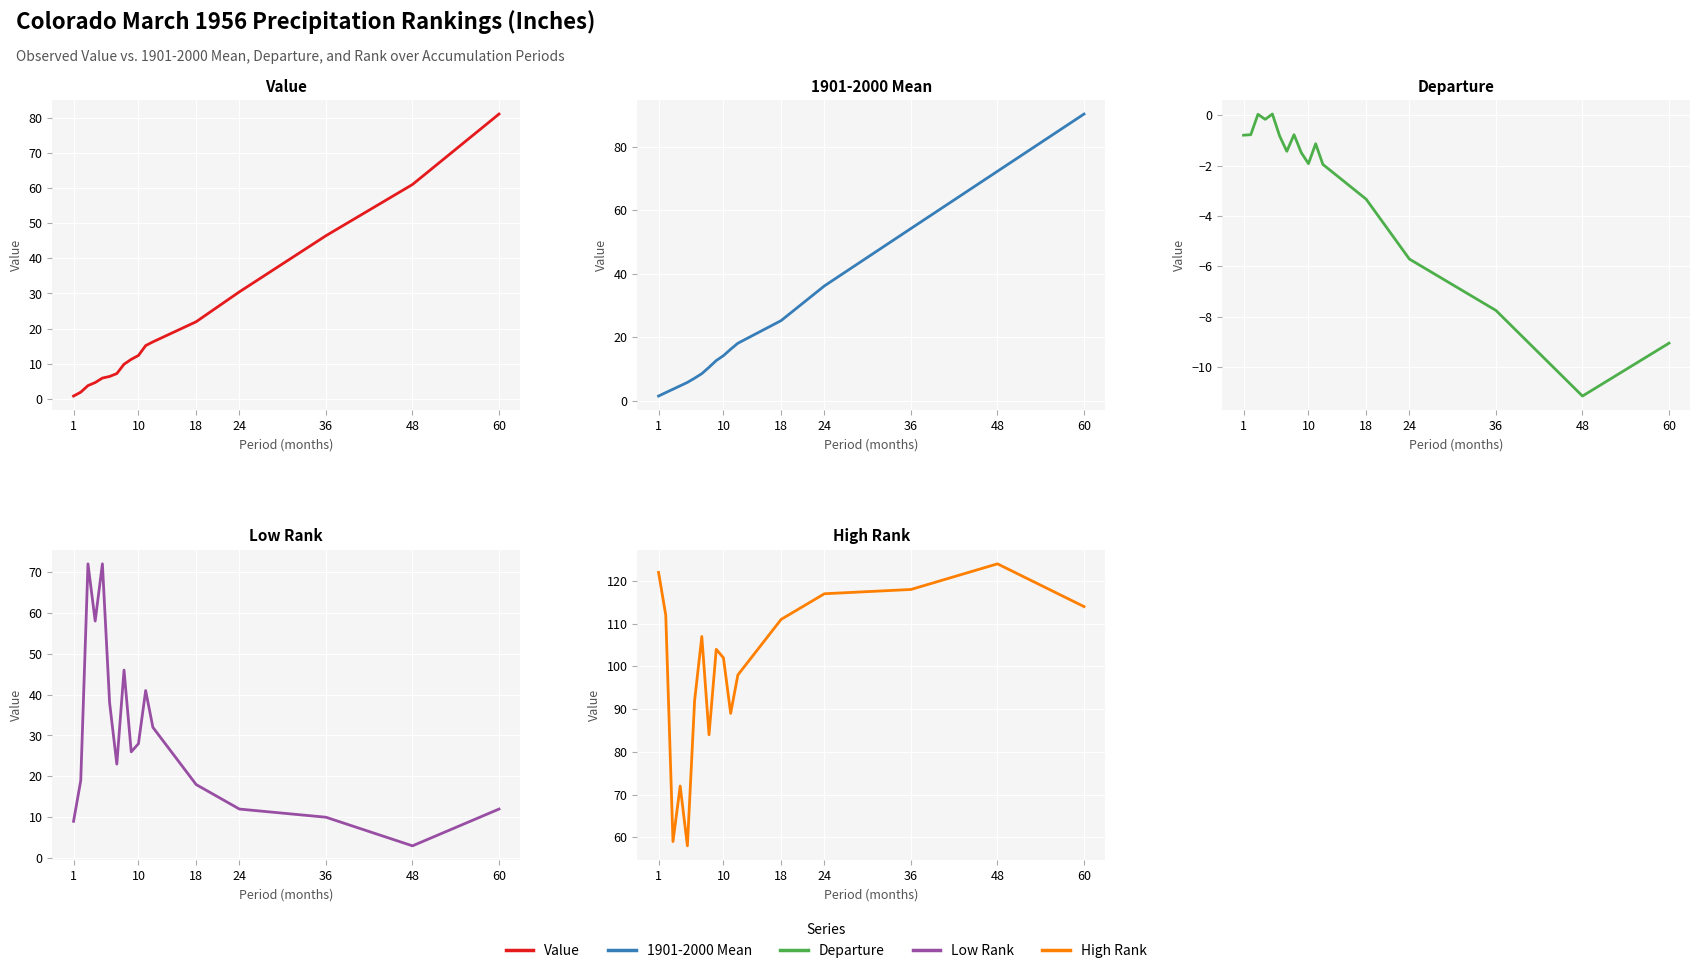

Is the value of High Rank at 16 greater than the value of Low Rank at 7?

Yes